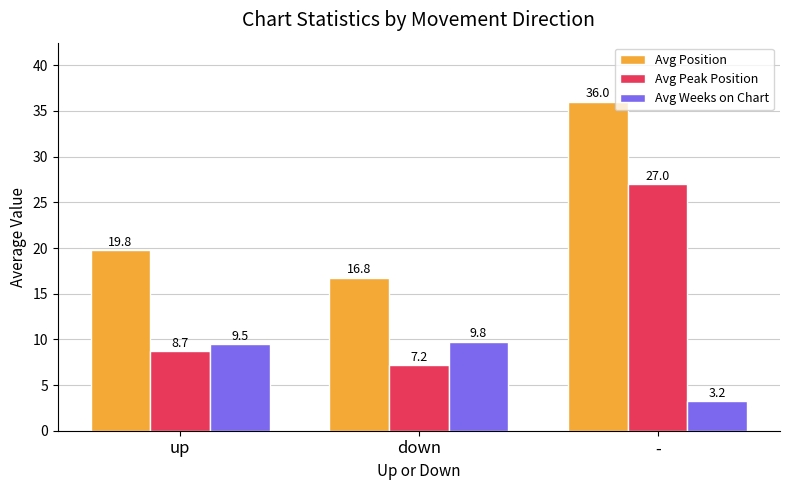

What is the average value of the Avg Peak Position series?

14.3